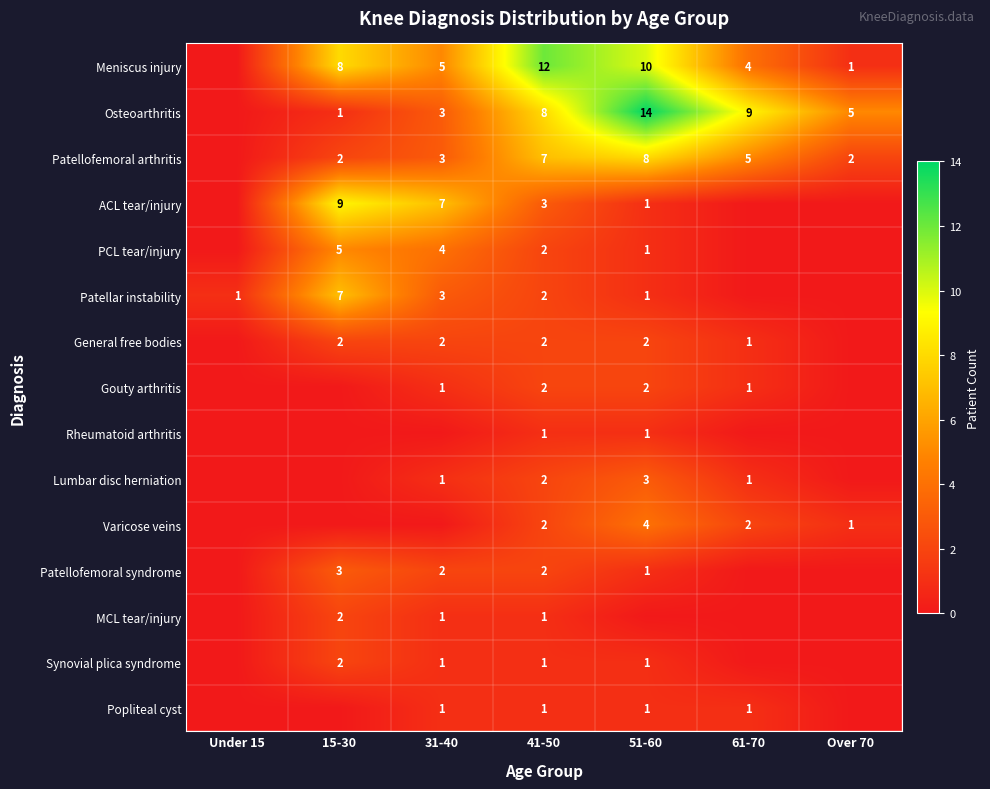

How many series are shown in this chart?

15